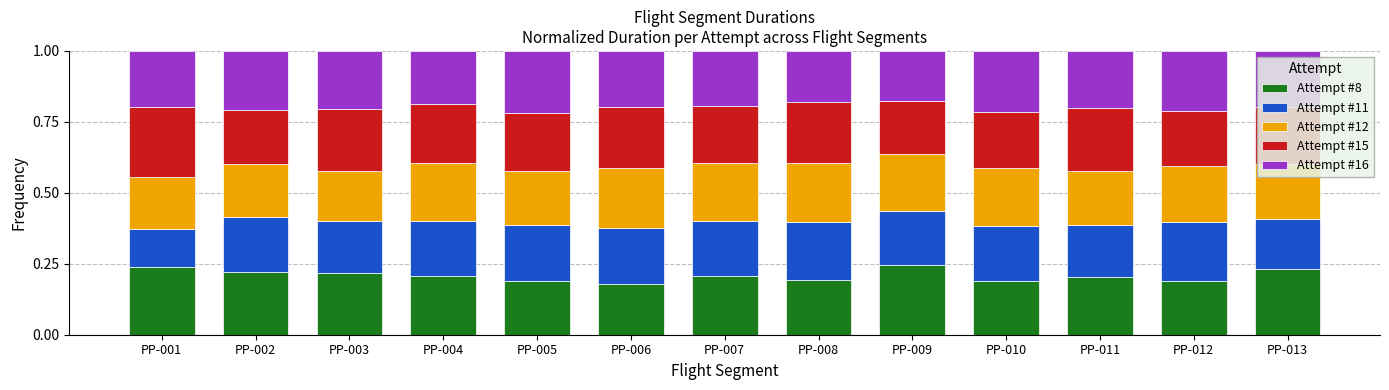

The value of Attempt #8 at PP-007 is 0.1. True or false?

False